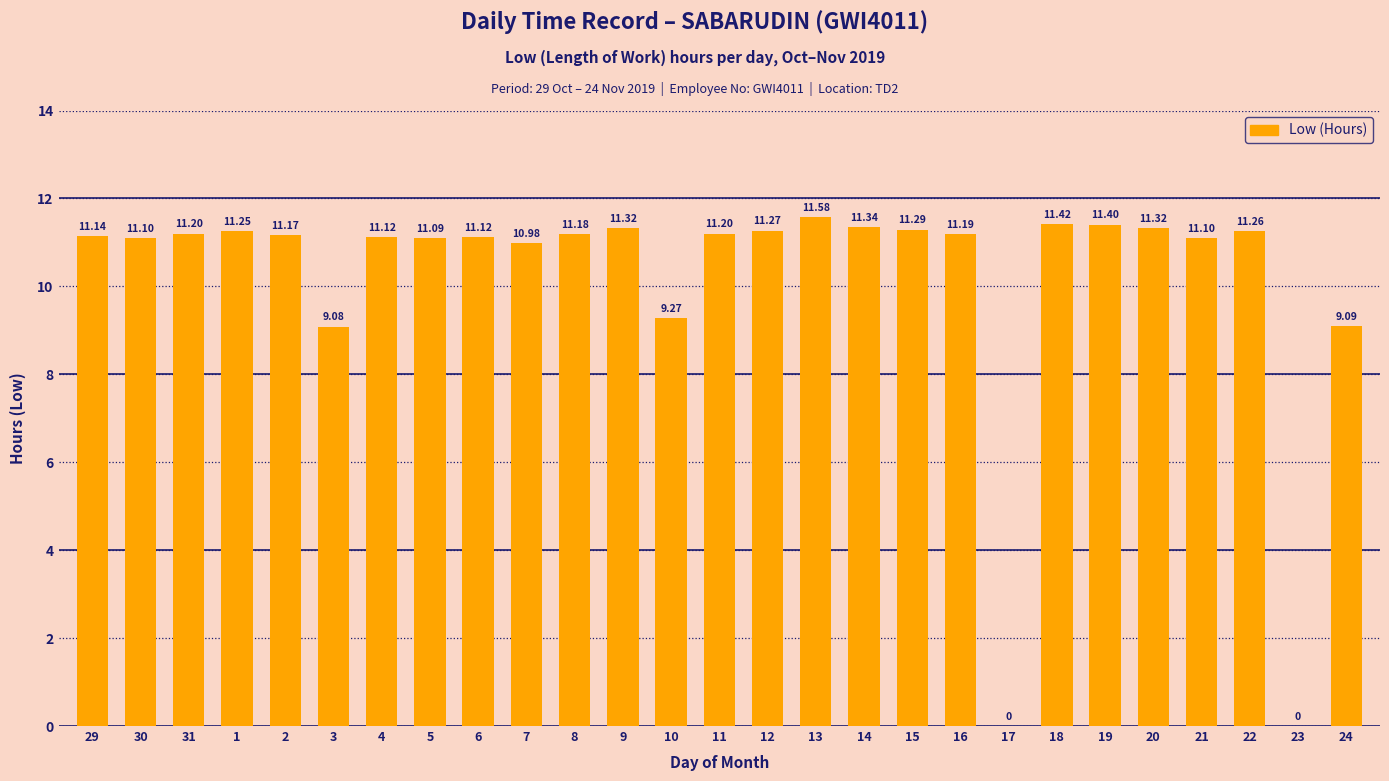

What is the change in value from 30 to 8?

+0.1